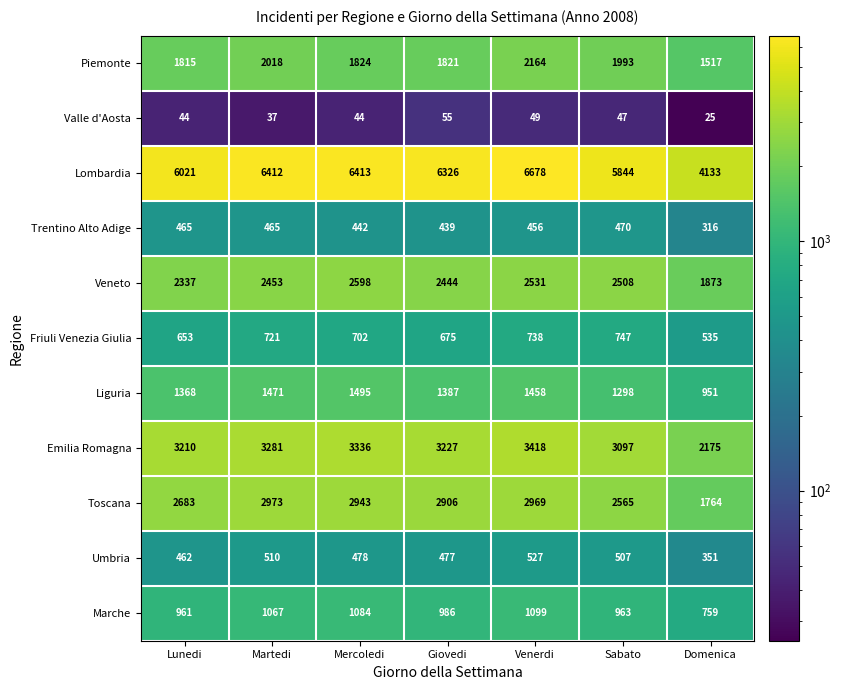

What is the sum of all Umbria values?

3312